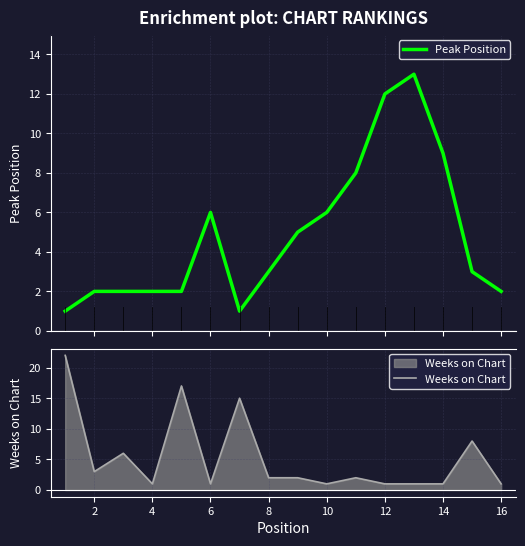

What are all the series names shown in the legend?

Peak Position, Weeks on Chart